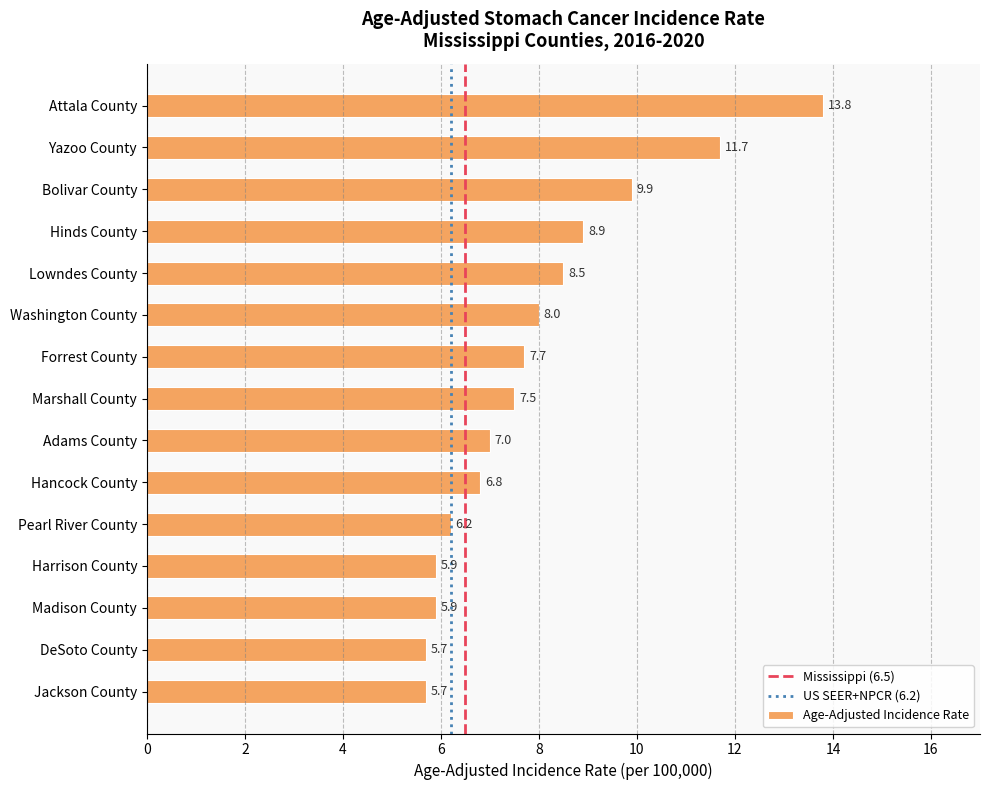

How many series are shown in this chart?

1